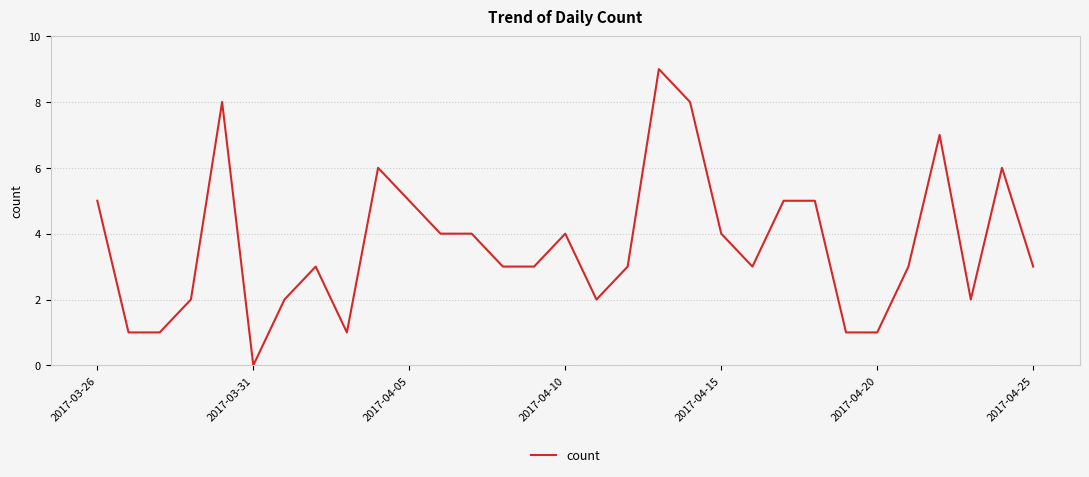

Count the values in the range 2 to 5.

19